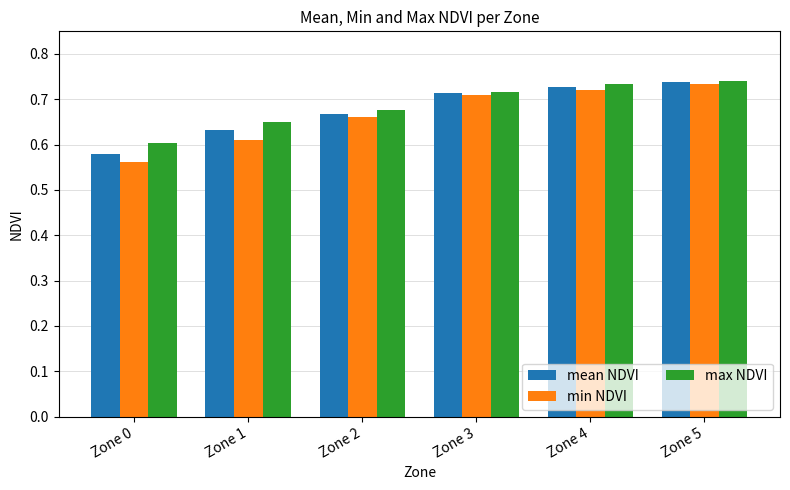

True or false: min NDVI has a value of 0.6 at Zone 1.

True